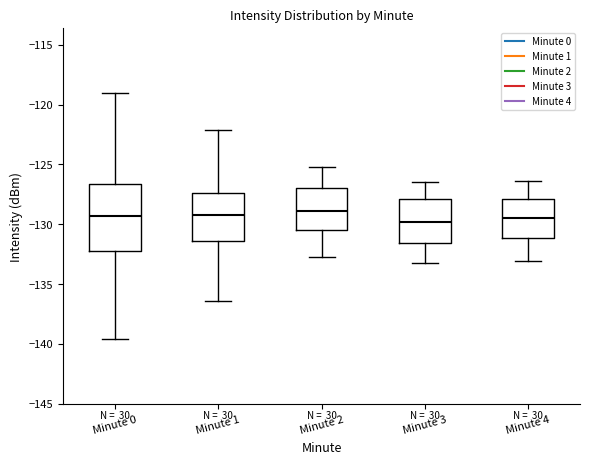

Reading left to right, read every box against the y-axis: the position of its median line, the range the box covers, and the ends of its whiskers. The values are not printed on the chart, so give them approximately, as read against the axis.

Minute 0: median -129.5, box -132.0 to -126.5, whiskers -139.5 to -119.0
Minute 1: median -129.0, box -131.5 to -127.5, whiskers -136.5 to -122.0
Minute 2: median -129.0, box -130.5 to -127.0, whiskers -132.5 to -125.0
Minute 3: median -130.0, box -131.5 to -128.0, whiskers -133.0 to -126.5
Minute 4: median -129.5, box -131.0 to -128.0, whiskers -133.0 to -126.5